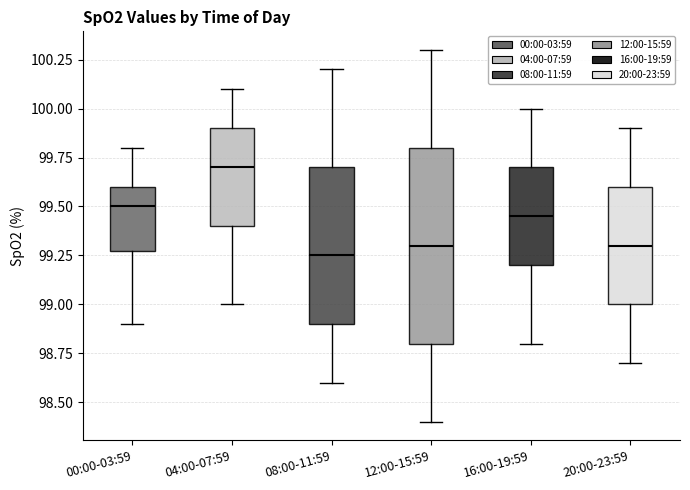

Comparing the boxes themselves (not the whiskers), which one is the tallest?

12:00-15:59